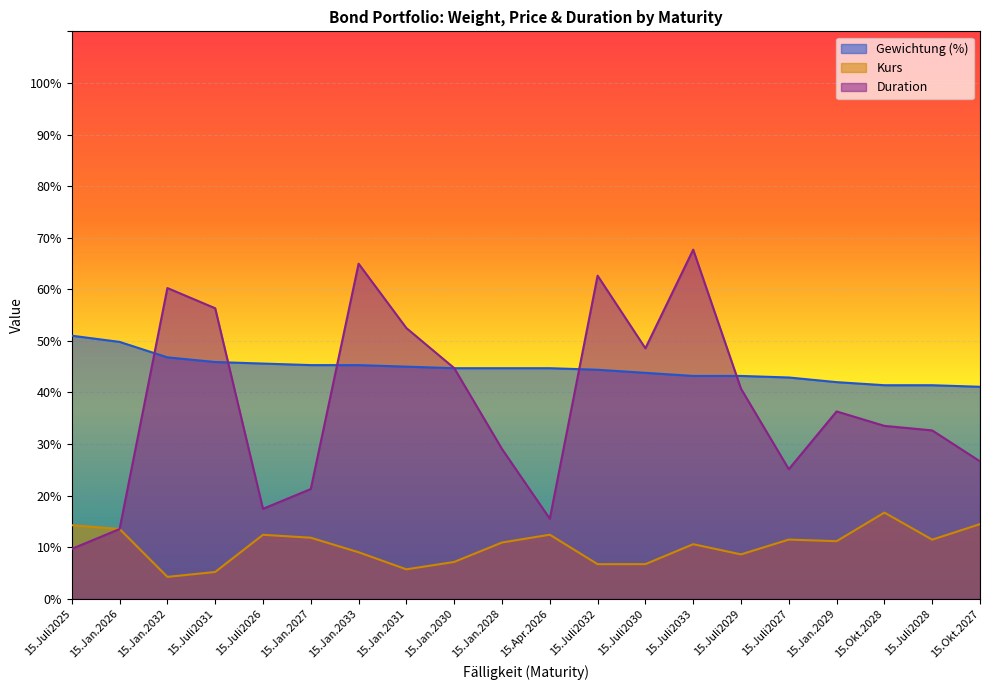

True or false: Gewichtung (%) has a value of 49.8 at 15.Jan.2026.

True